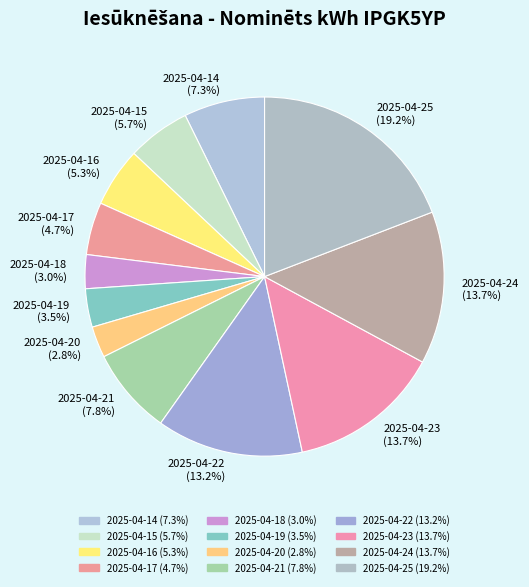

How many segments does this pie chart have?

12